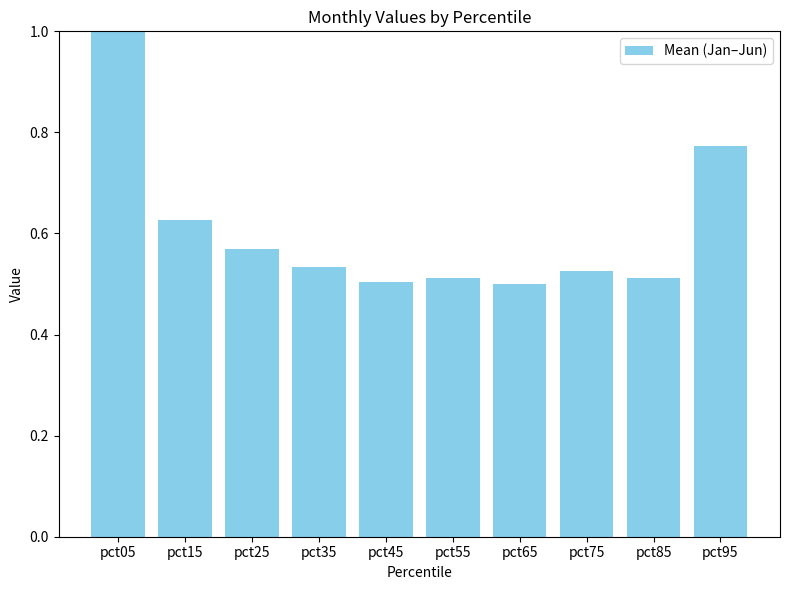

What is the value of the 2nd bar from the left?

0.6